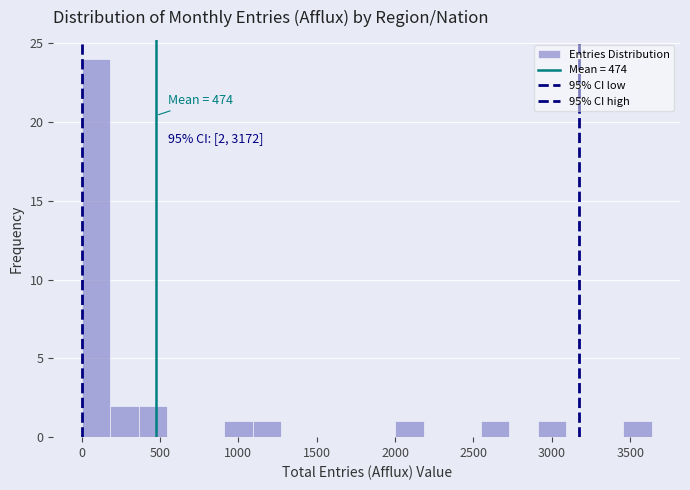

Around what value on the x-axis is the tallest bar? Give the approximate position of its centre, as read against the axis.

100